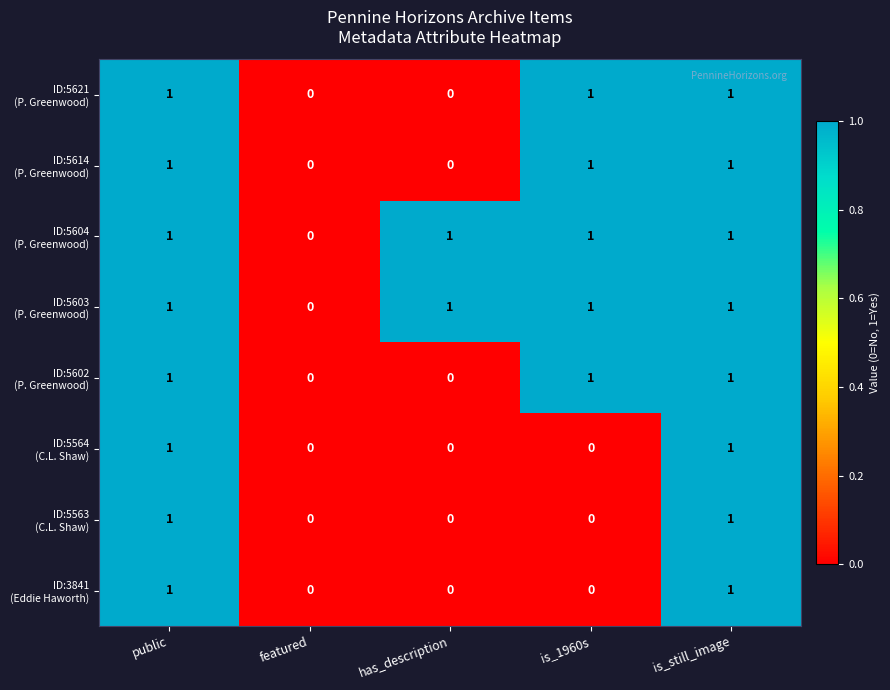

How many categories are shown in the chart?

5